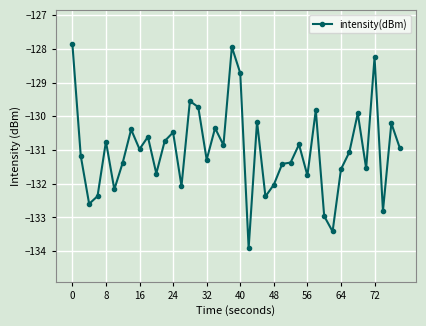

True or false: the data has more than 1 interior local peaks.

True